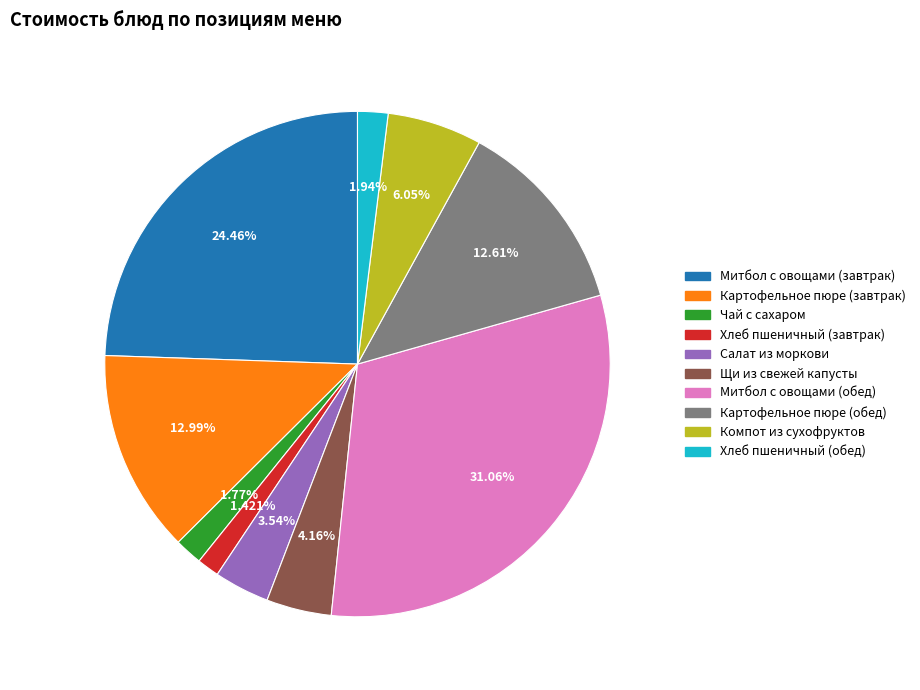

Does any single category account for the majority?

No